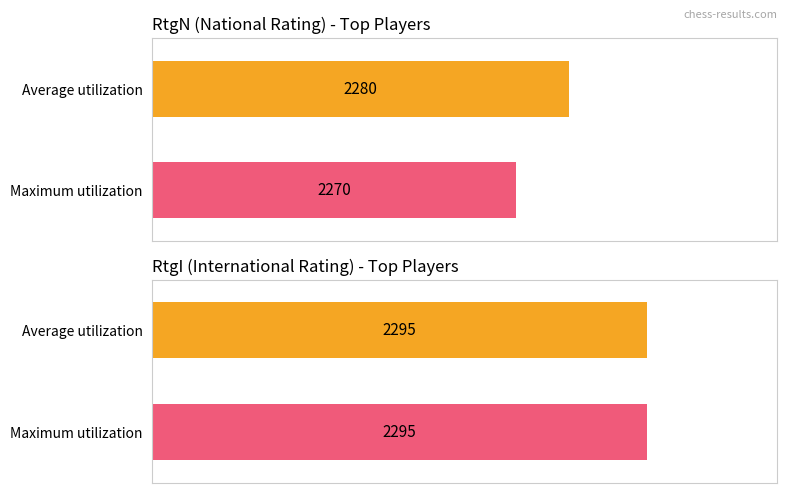

Is the value of Average utilization at 0 greater than the value of Maximum utilization at 0?

Yes